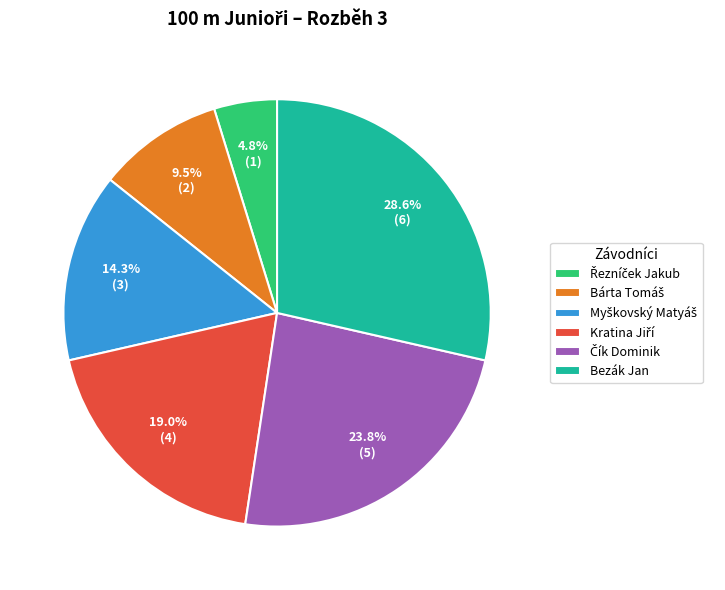

Count the number of slices in the pie.

6